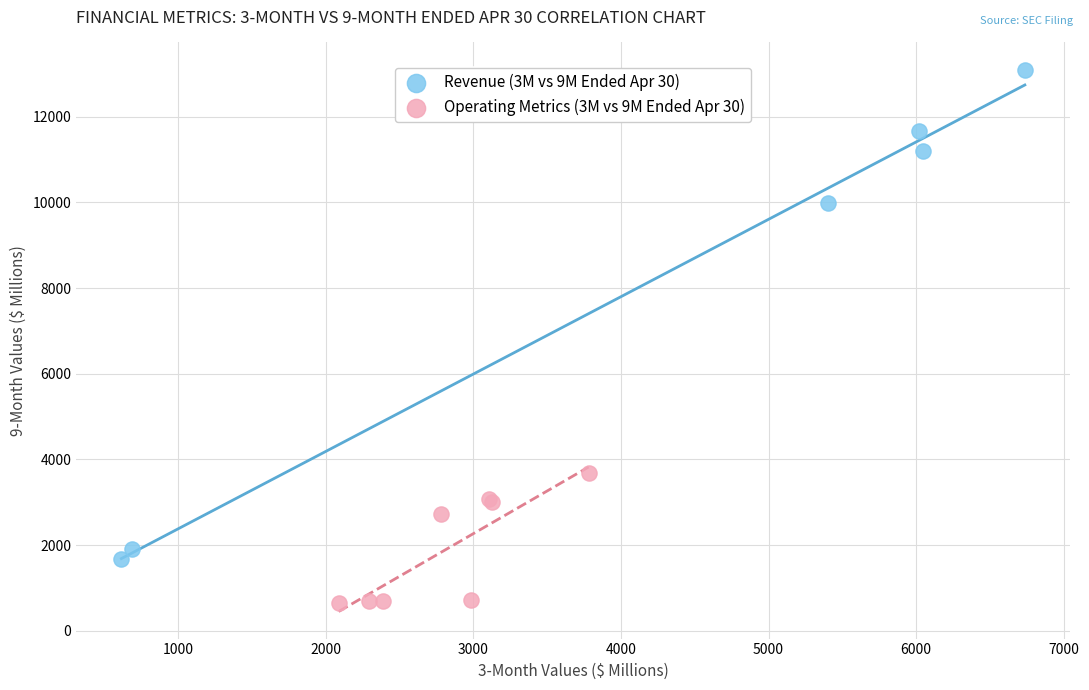

Which series has the widest spread of Y values?

Revenue (3M vs 9M Ended Apr 30)